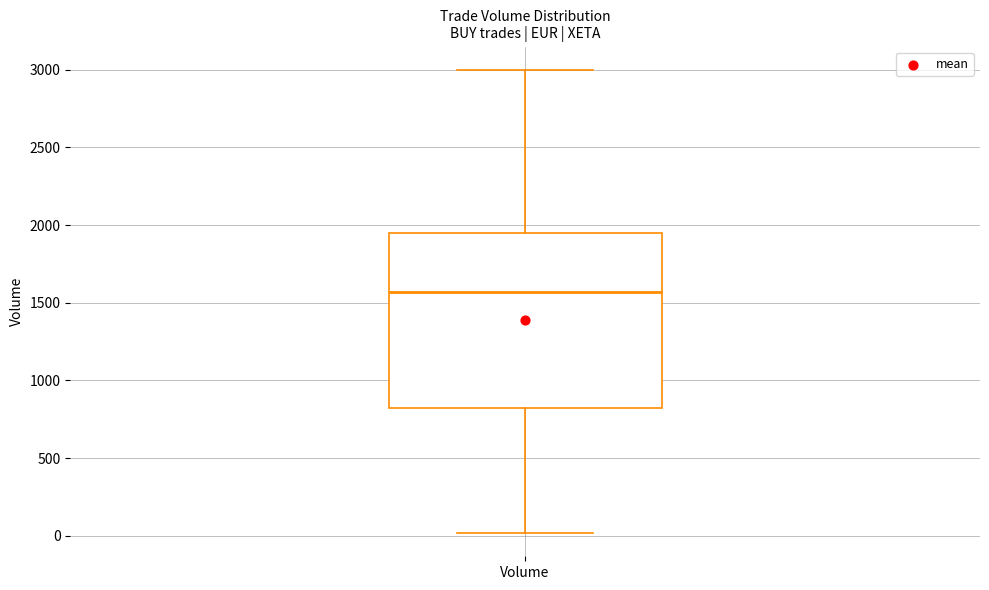

Transcribe this box plot: give where the median line is, the range the box spans, and where the two whiskers end, as read against the y-axis. The values are not printed on the chart, so give them approximately, as read against the axis.

median 1550, box 800 to 1950, whiskers 0 to 3000